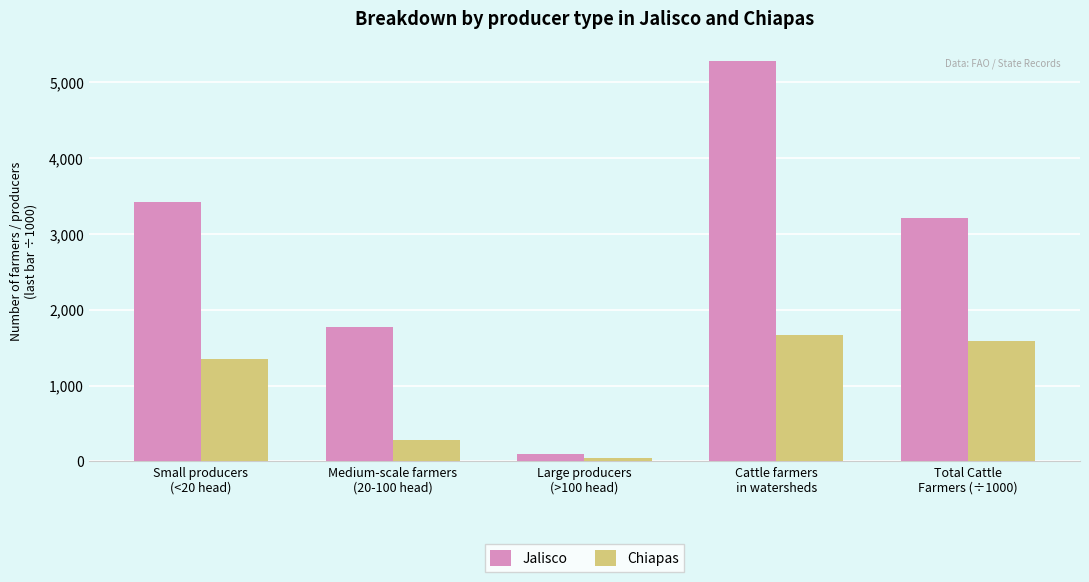

What is the value of the Jalisco bar at the 4th from the left?

5277.0